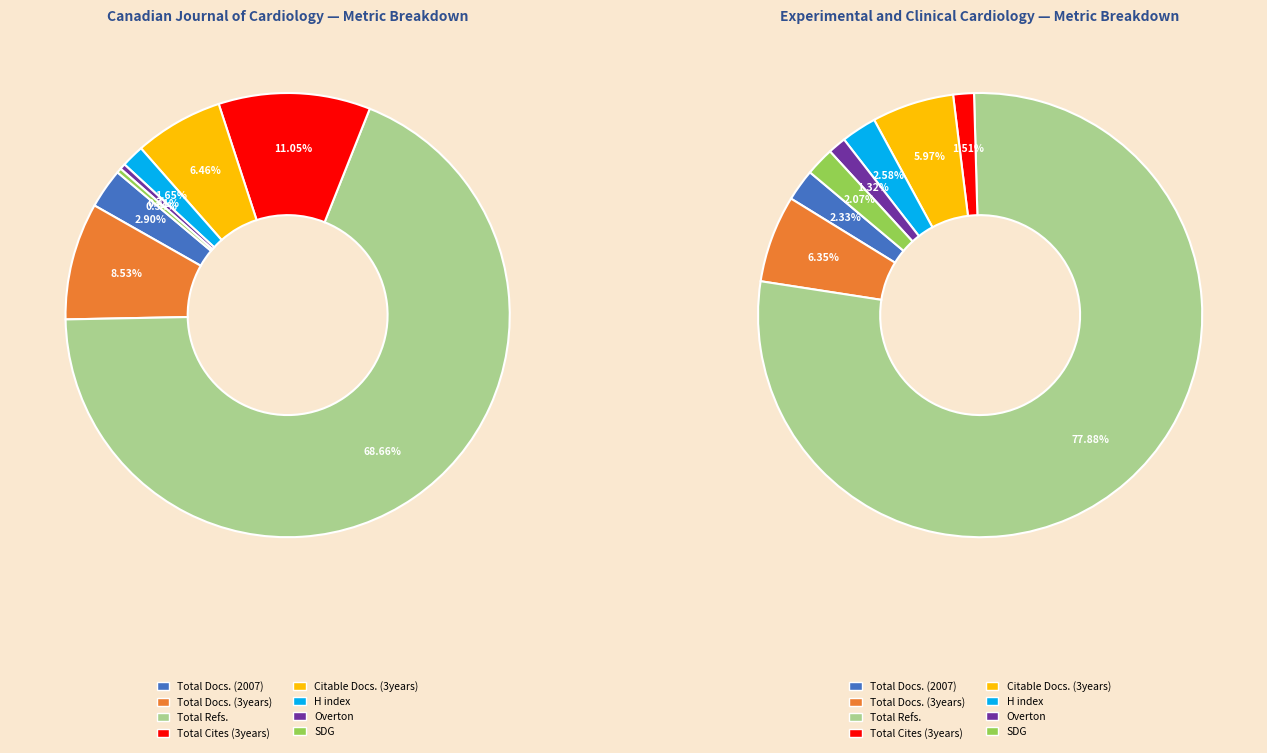

What percentage do Overton and Total Docs. (2007) together represent?

3.3%